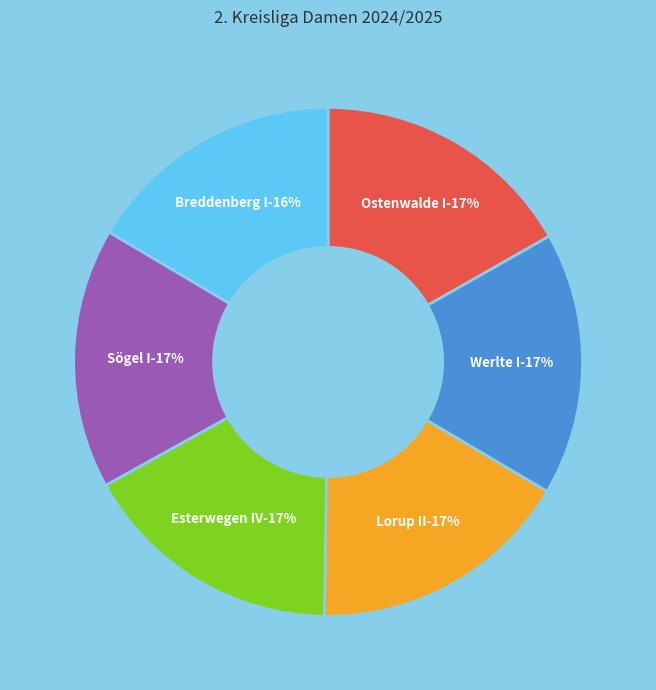

Is there a majority slice in this chart?

No